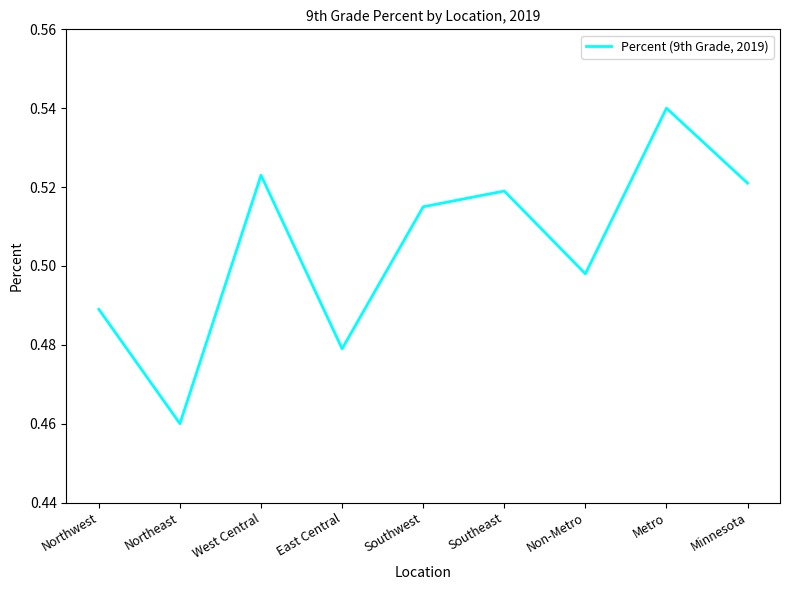

The value at West Central is 0.7. True or false?

False